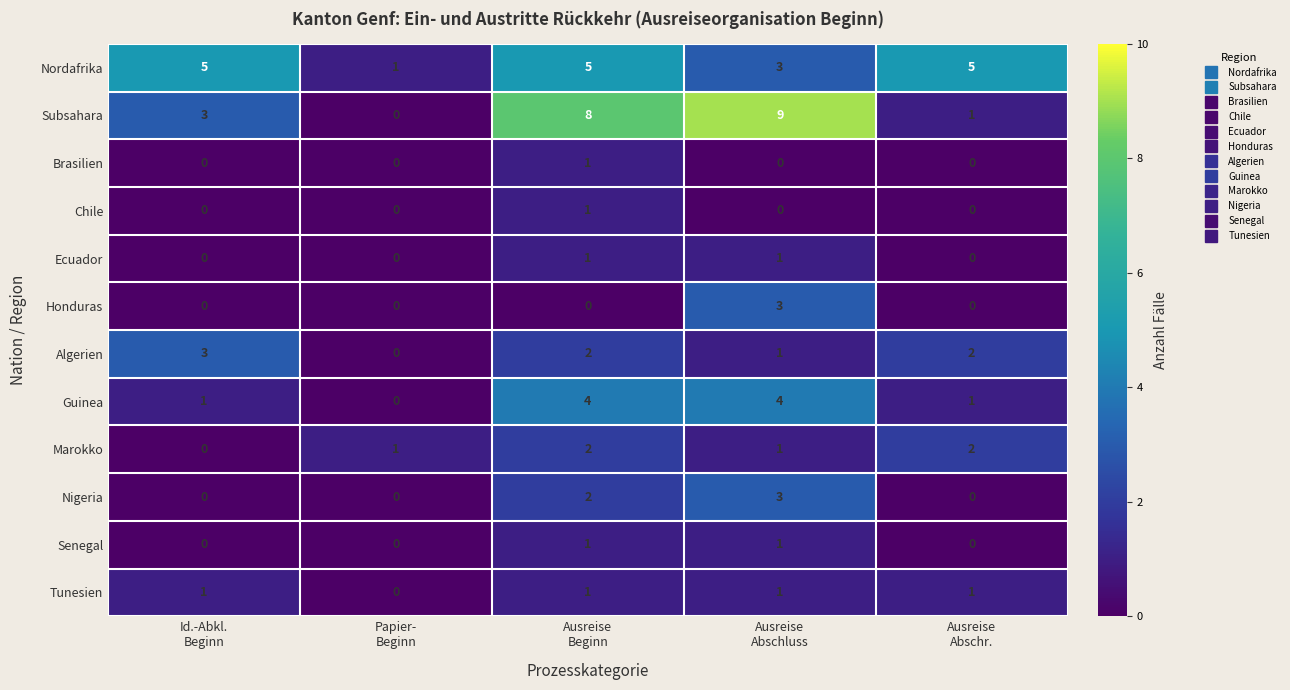

Which series has the largest range (max minus min)?

Subsahara